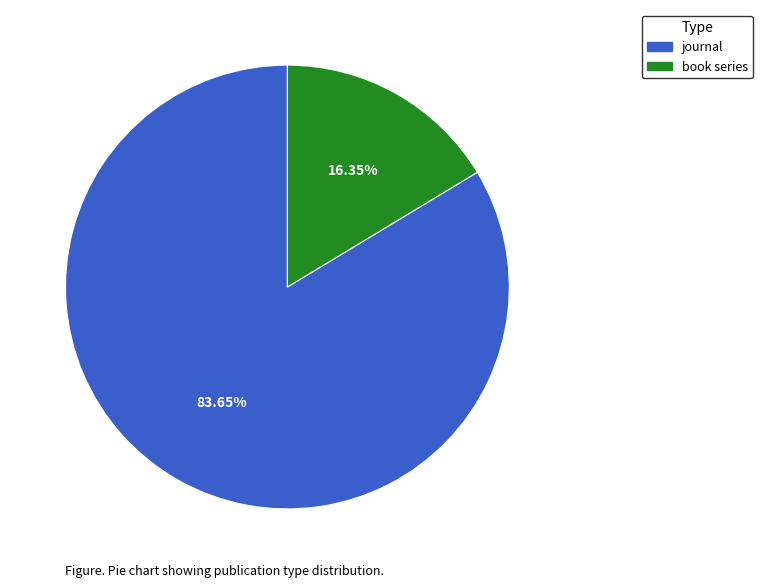

What is the largest slice in the pie chart?

journal